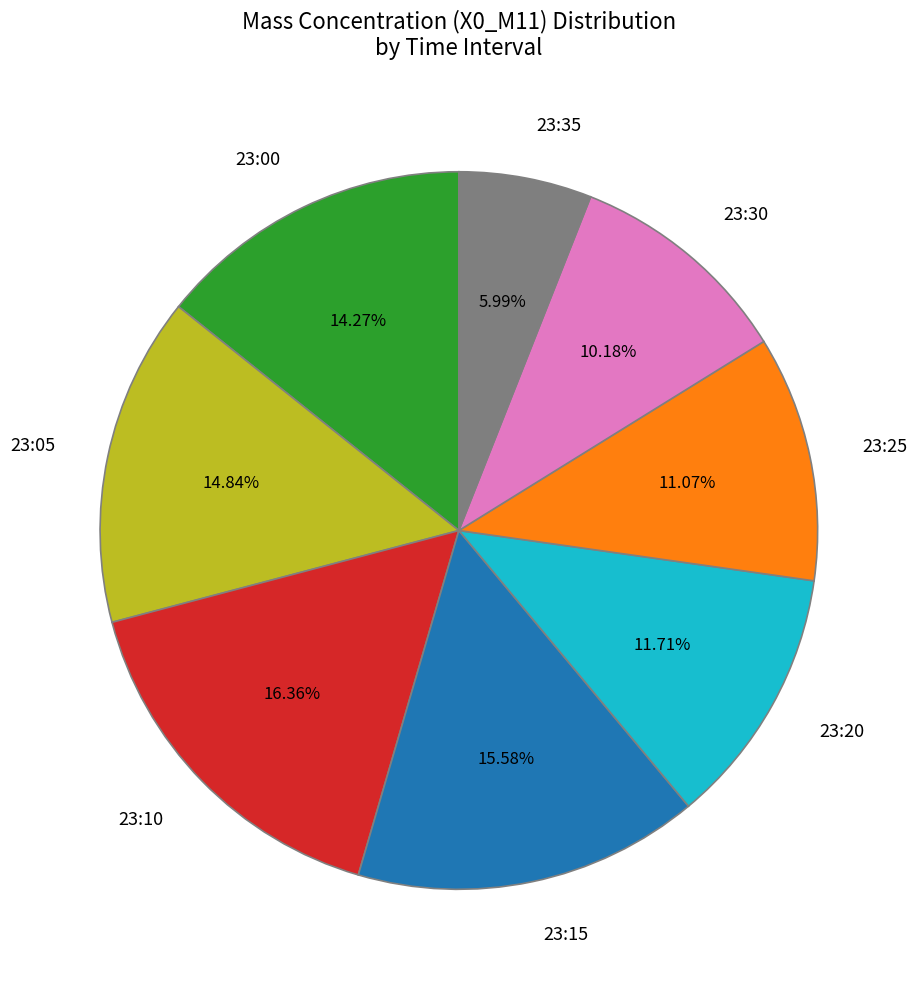

How many segments does this pie chart have?

8